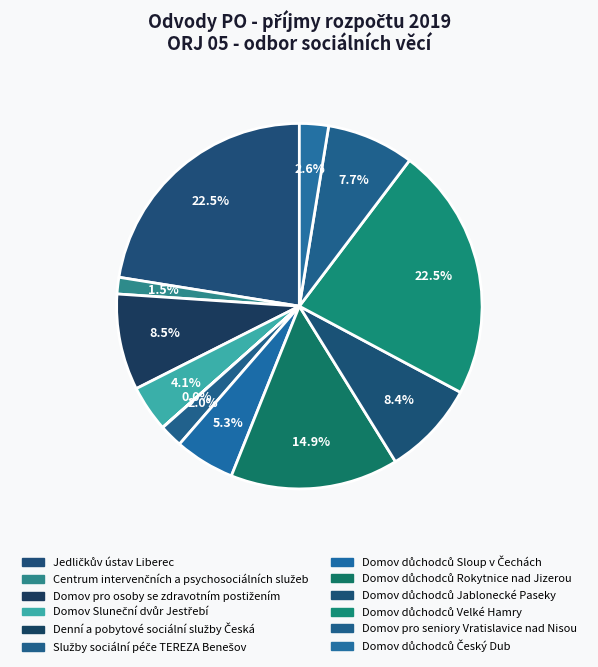

Combined, what portion of the pie is Domov důchodců Sloup v Čechách and Domov Sluneční dvůr Jestřebí?

9.4%